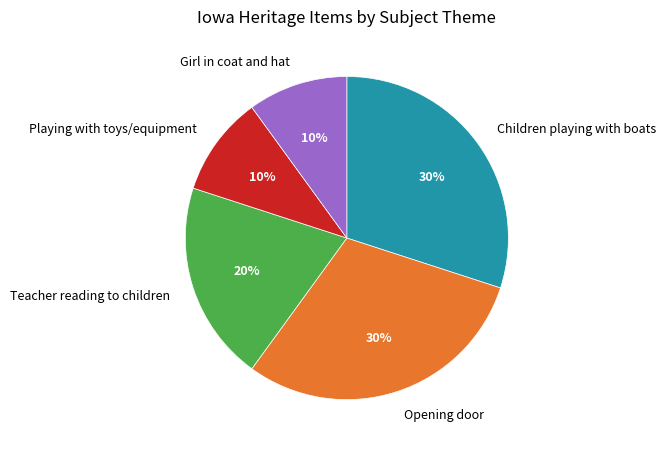

Combined, do Opening door and Playing with toys/equipment account for over 50%?

No